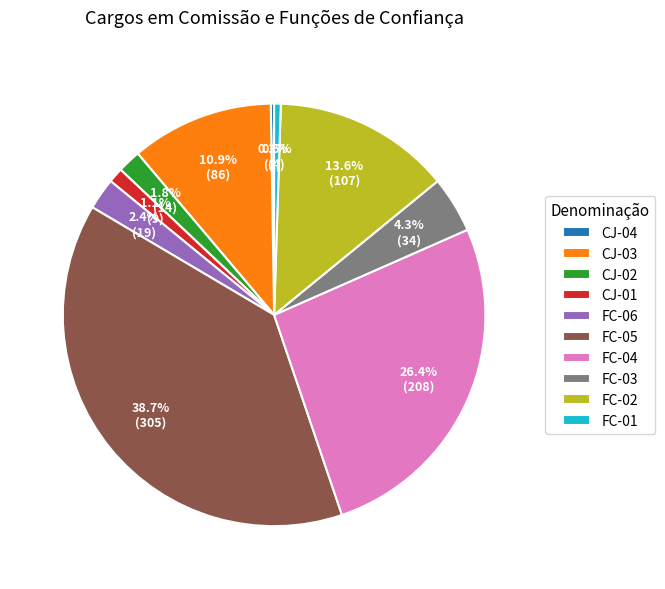

Which slice is the largest?

FC-05